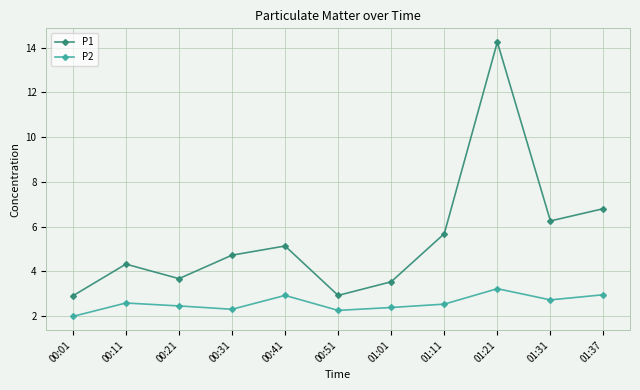

What is the value of the P1 point at the 4th from the left?

4.7